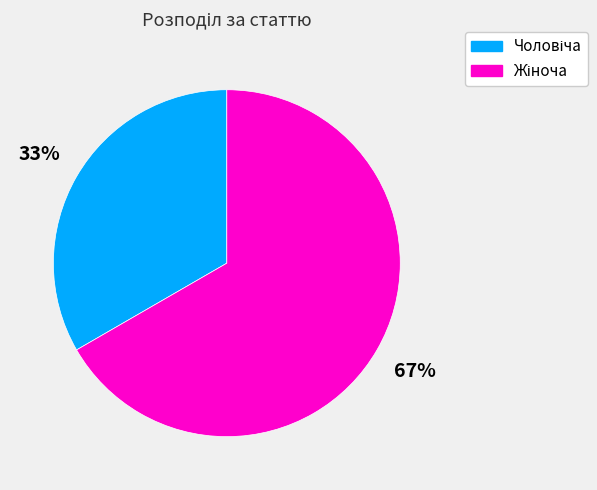

To the nearest percent, what is the average slice percentage?

50%